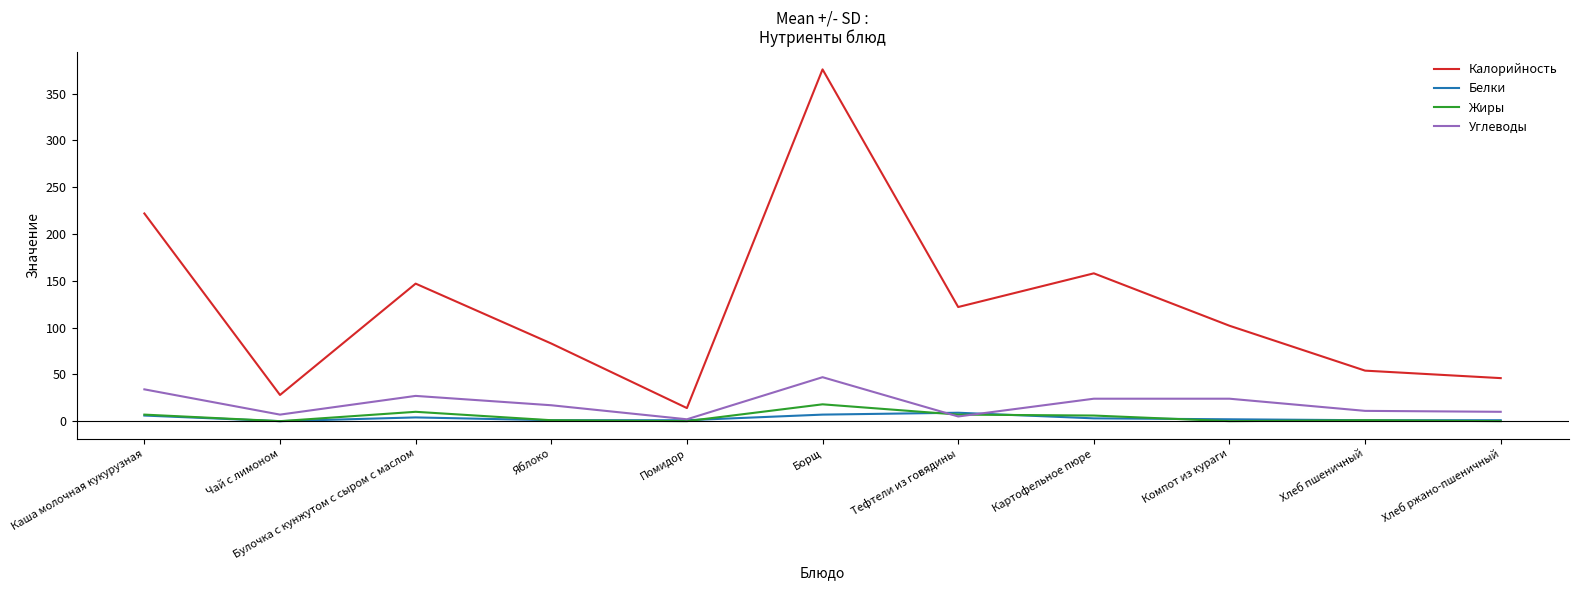

Which series has the largest total across all categories?

Калорийность